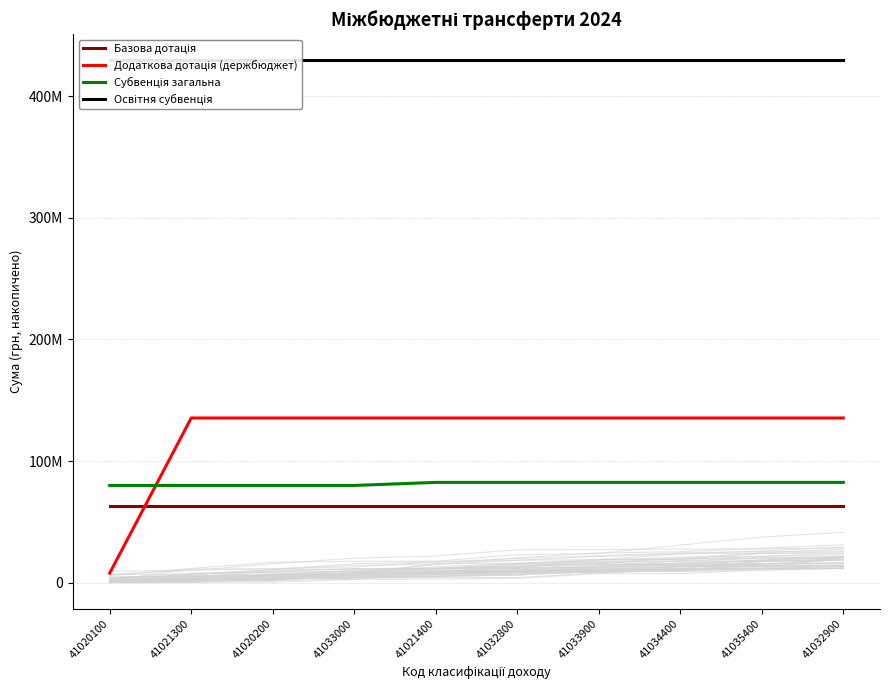

List the series in order of their peak value, lowest first.

Базова дотація, Субвенція загальна, Додаткова дотація (держбюджет), Освітня субвенція